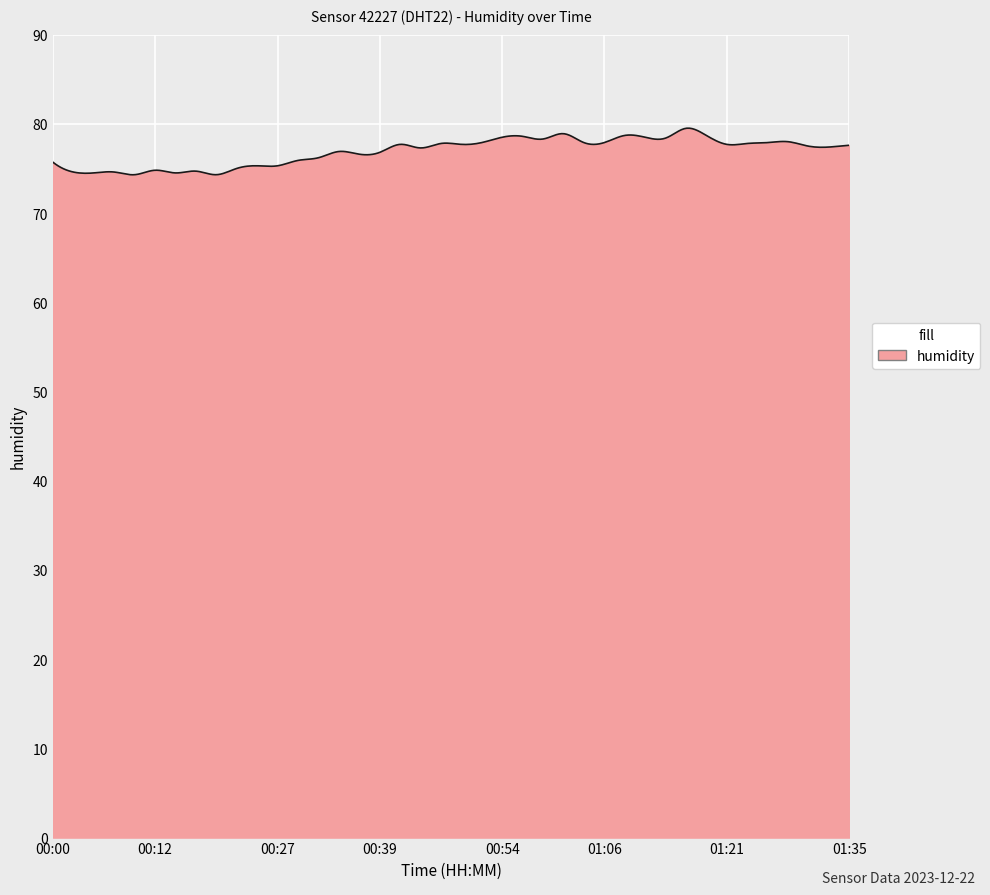

What is the smallest value displayed?

74.3